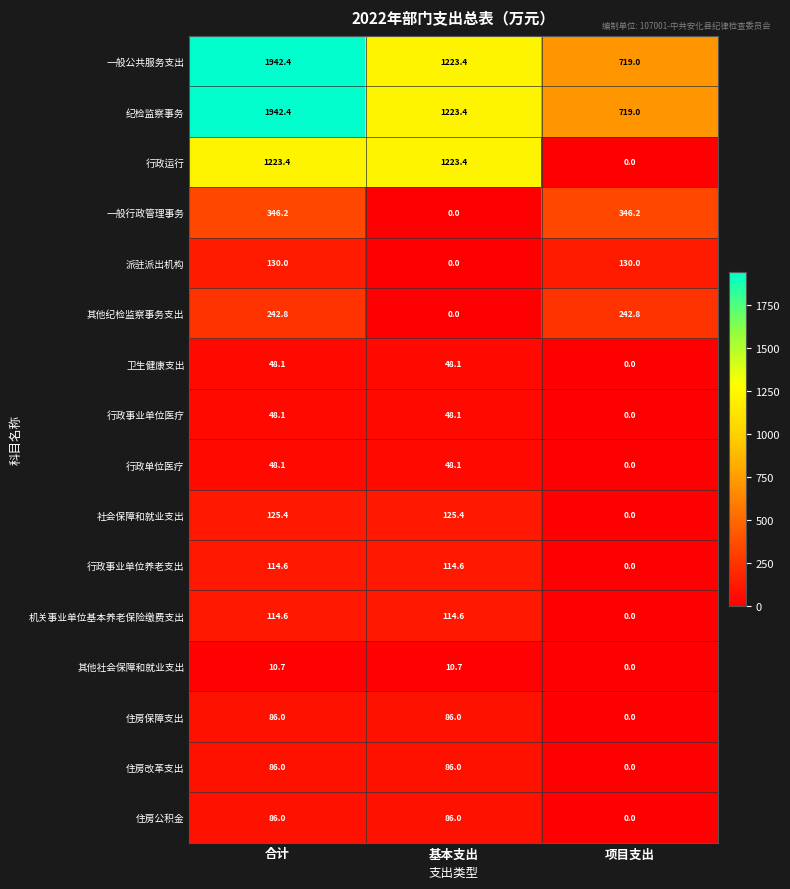

How many series are shown in this chart?

16